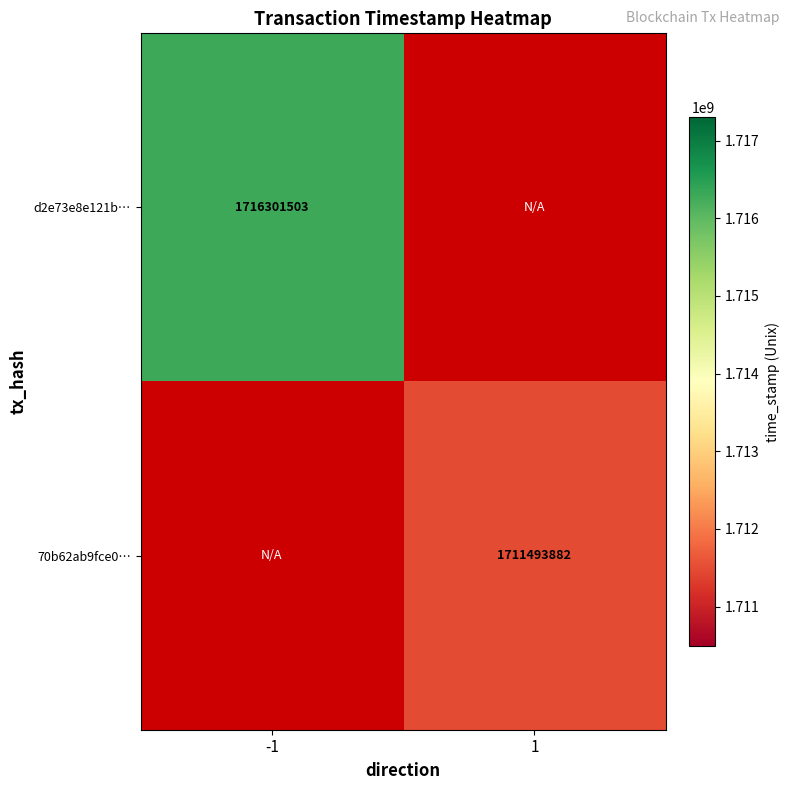

Is the value of d2e73e8e121b… at -1 greater than the value of 70b62ab9fce0… at 1?

Yes